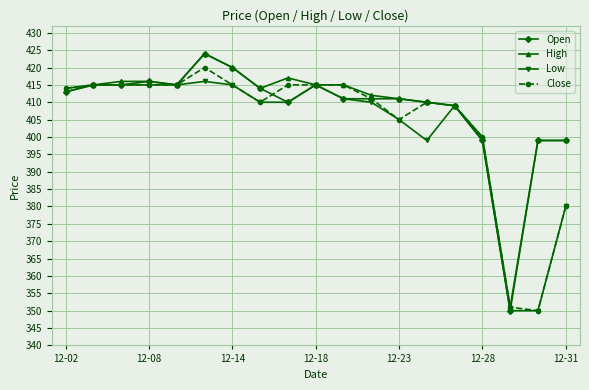

What is the smallest value displayed?

350